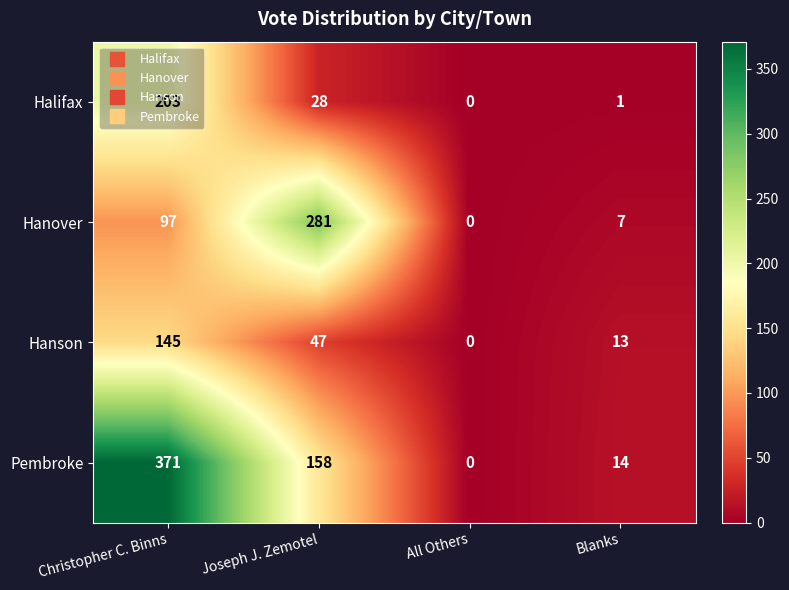

At Christopher C. Binns, list the series in order from smallest to largest.

Hanover, Hanson, Halifax, Pembroke